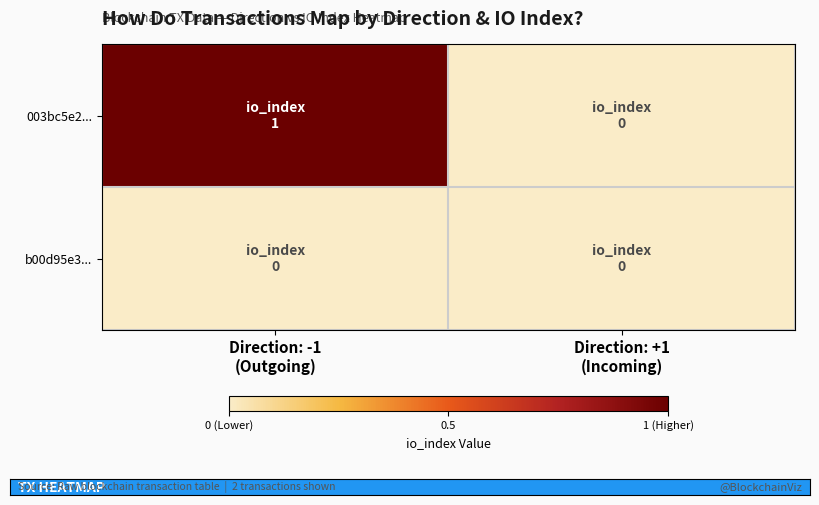

Between Direction: -1
(Outgoing) and Direction: +1
(Incoming), which is larger?

Direction: -1
(Outgoing)